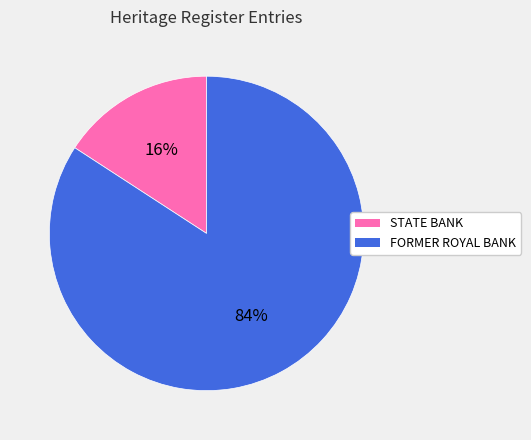

The STATE BANK slice represents 16% of the pie. True or false?

True